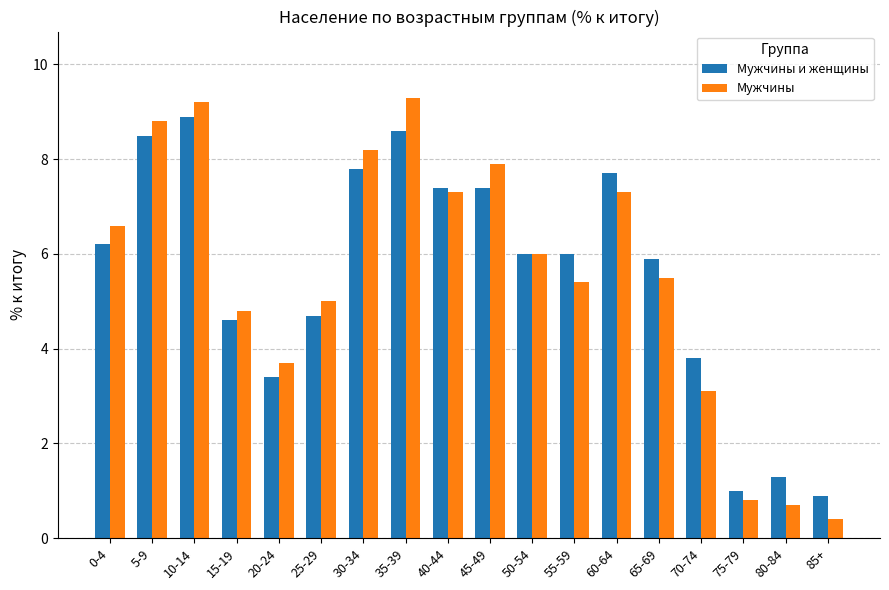

Does the chart contain any negative values?

No